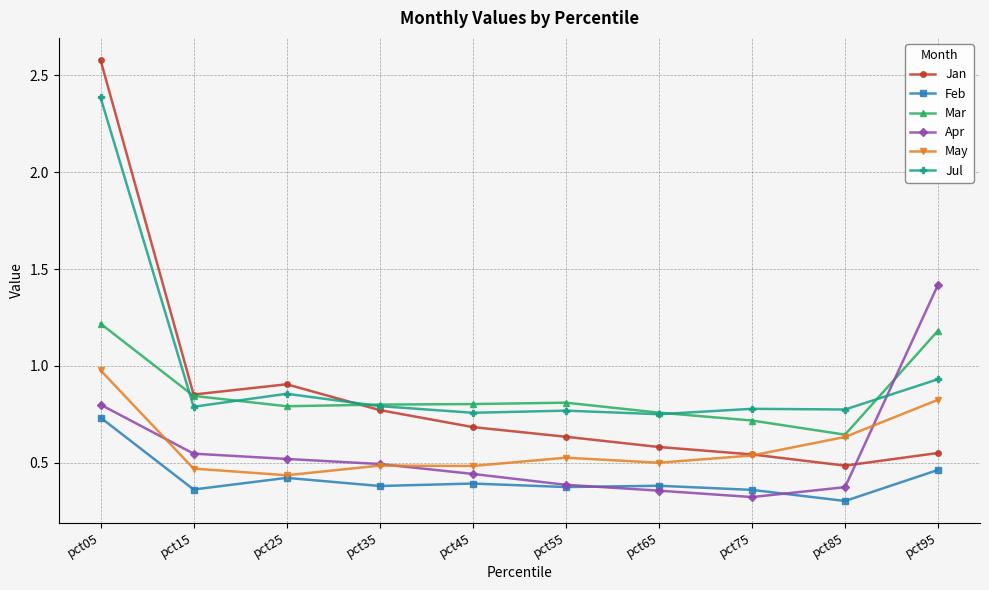

What is the maximum value shown in the chart?

2.6